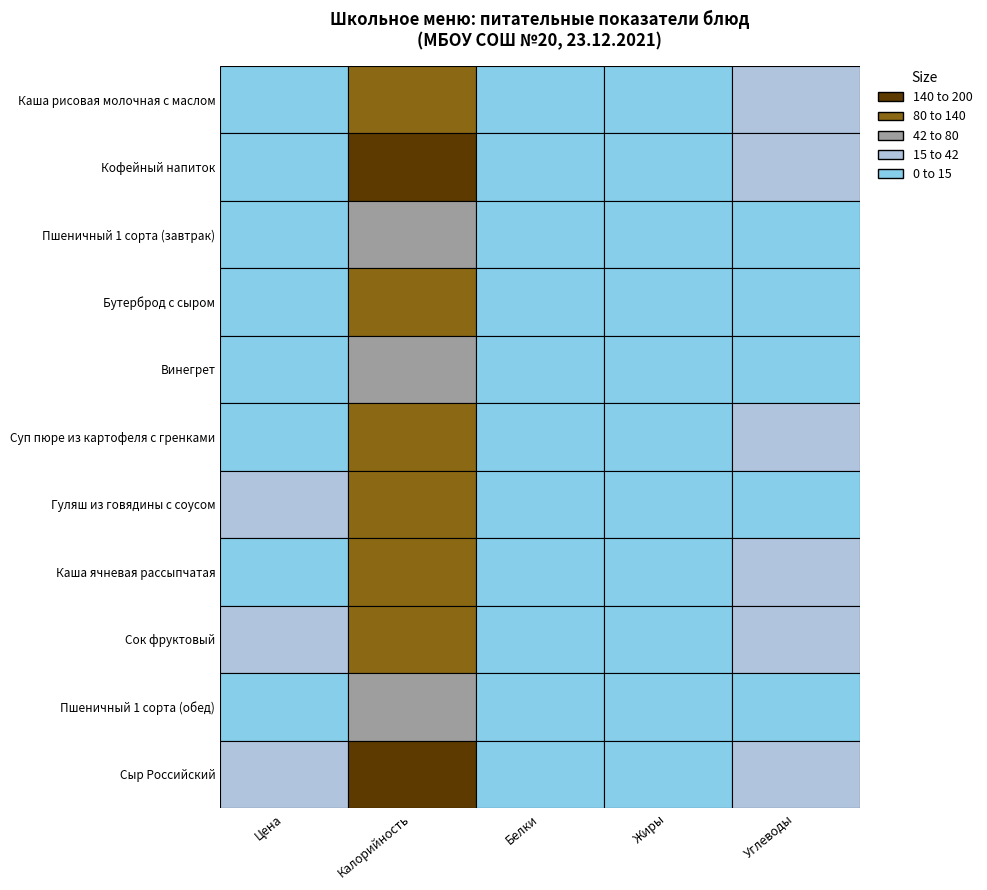

Reading left to right, extract all data points from this chart.

Каша рисовая молочная с маслом: 8.1	138.0	4.0	3.0	24.0
Кофейный напиток: 4.9	152.0	3.0	4.0	29.0
Пшеничный 1 сорта (завтрак): 1.2	59.0	1.9	0.2	12.0
Бутерброд с сыром: 9.0	92.1	2.0	3.9	12.0
Винегрет: 6.6	56.9	0.0	5.1	3.7
Суп пюре из картофеля с гренками: 10.9	126.0	3.2	4.9	17.2
Гуляш из говядины с соусом: 40.3	130.0	14.0	6.0	4.0
Каша ячневая рассыпчатая: 4.5	103.7	3.3	0.5	21.6
Сок фруктовый: 15.0	94.0	1.0	0.0	21.0
Пшеничный 1 сорта (обед): 1.5	70.8	2.3	0.3	14.4
Сыр Российский: 15.0	176.0	2.8	9.6	20.0